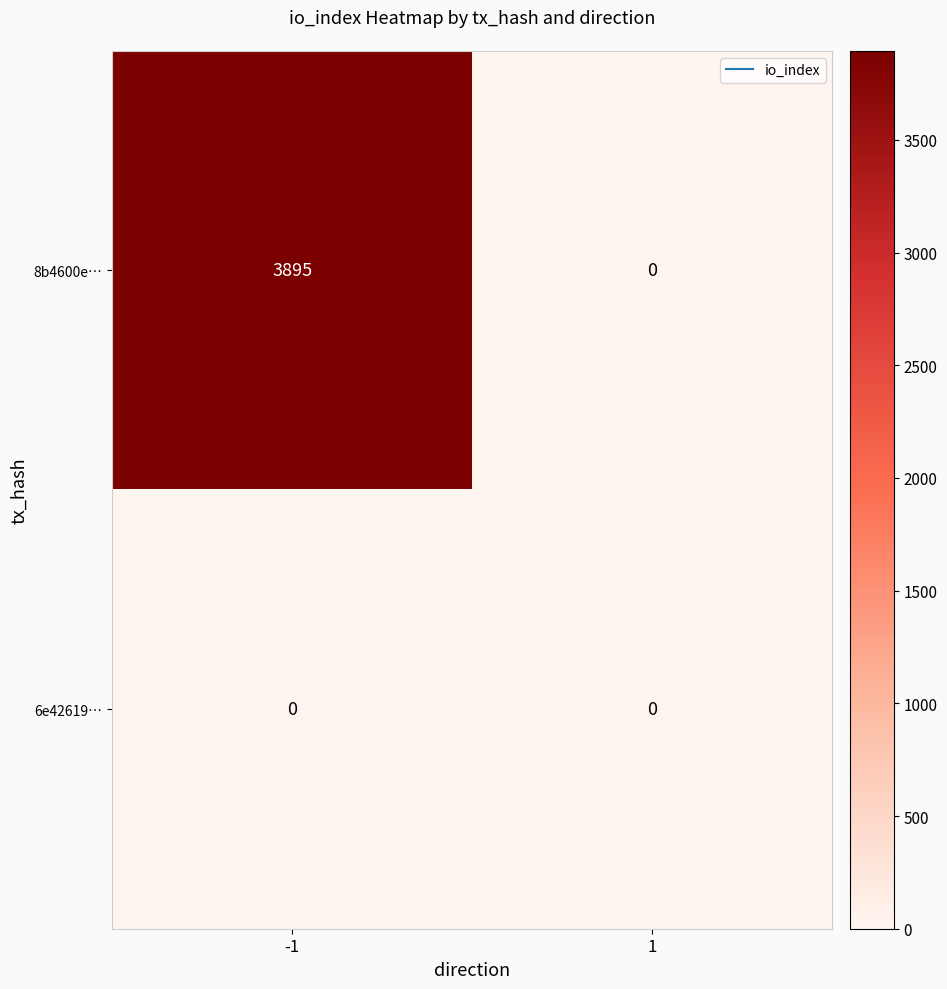

At how many categories does at least one series exceed 1080?

1